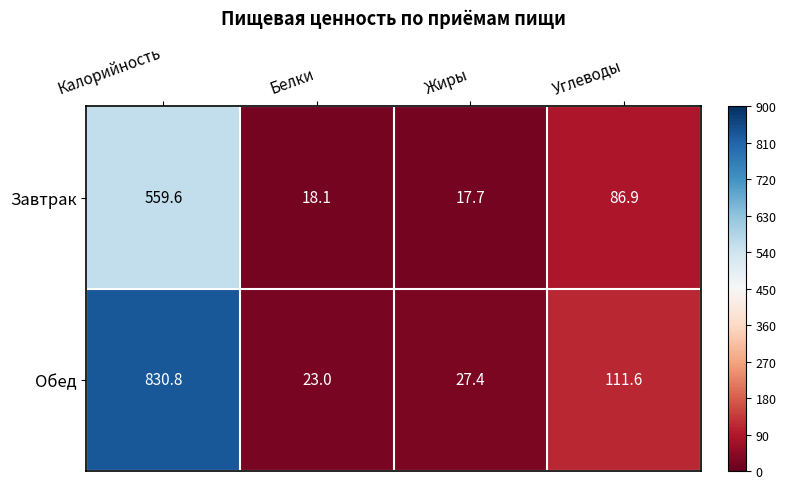

List the series in order of their peak value, highest first.

Обед, Завтрак